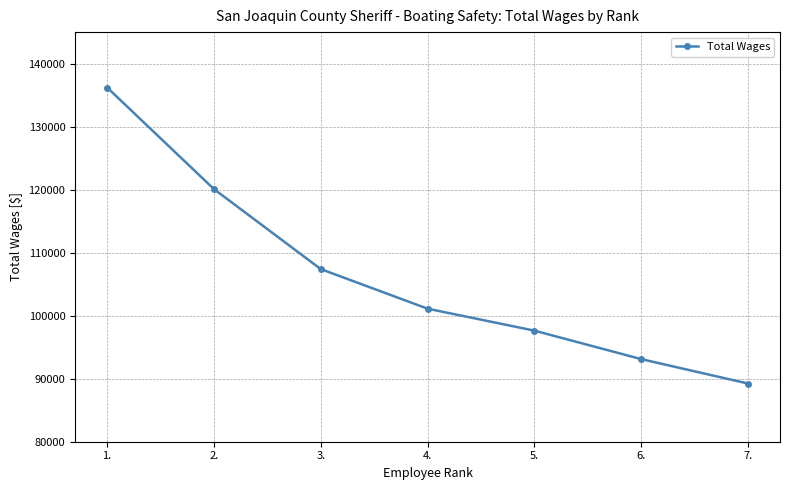

What is the label of the 5th point from the right?

3.